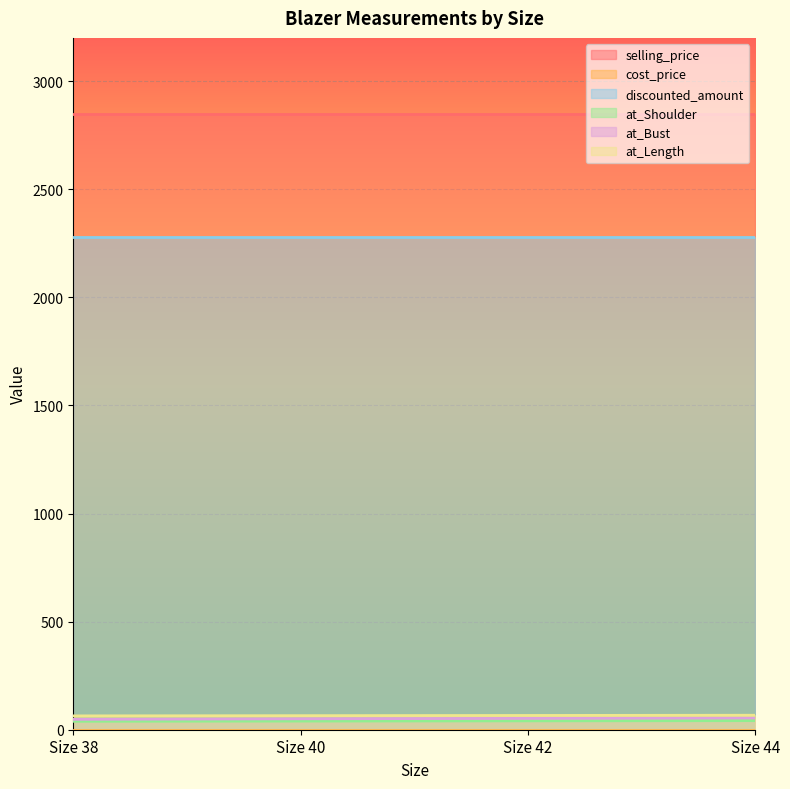

At which label does at_Bust first exceed 52?

Size 42